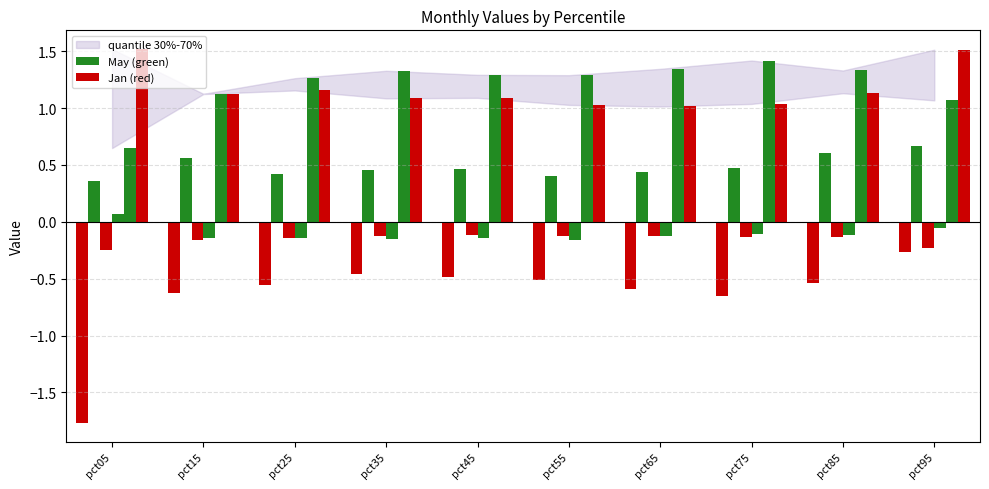

How many series are shown in this chart?

6